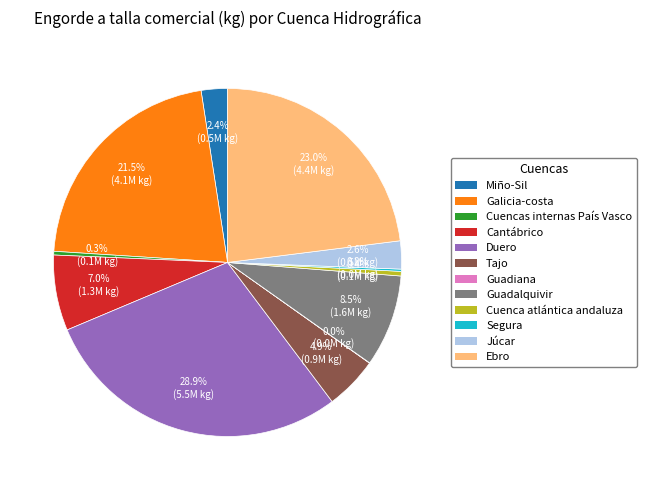

Which category has the biggest portion of the pie?

Duero